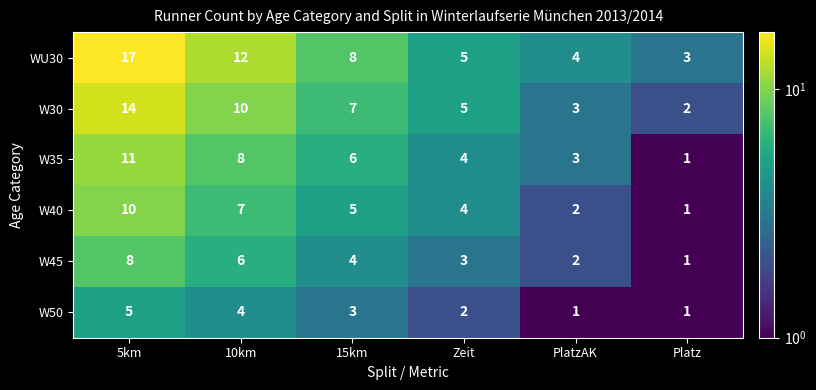

Rank the series by their maximum value, from lowest to highest.

W50, W45, W40, W35, W30, WU30